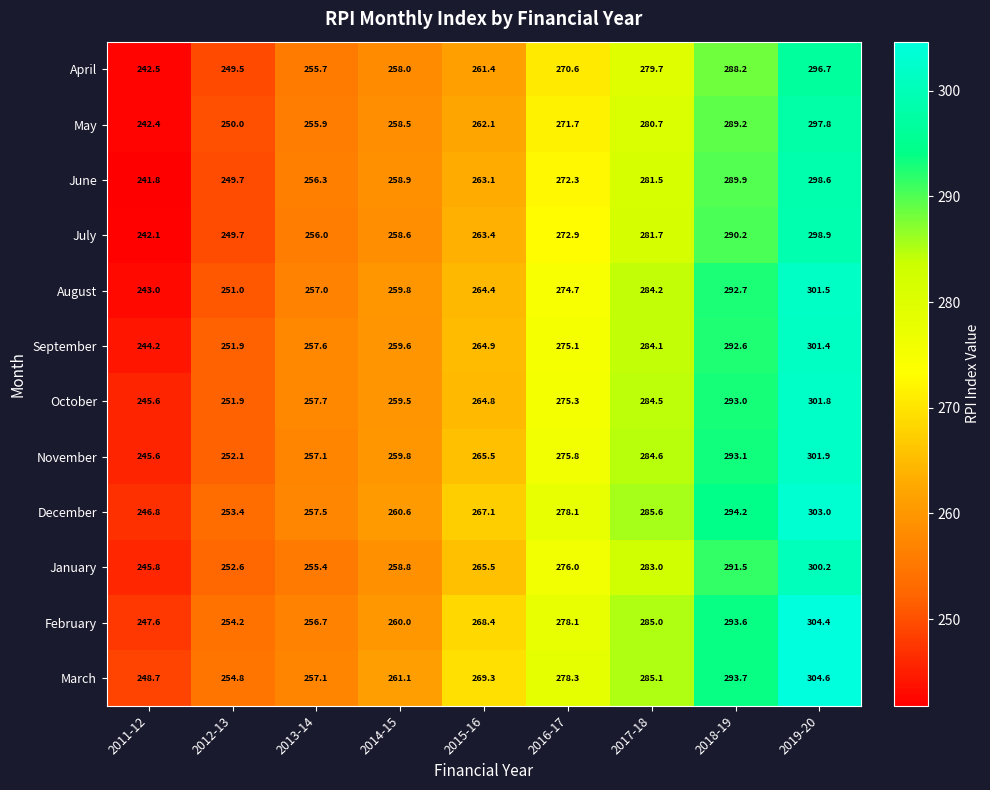

What is the lowest value of the December series?

246.8